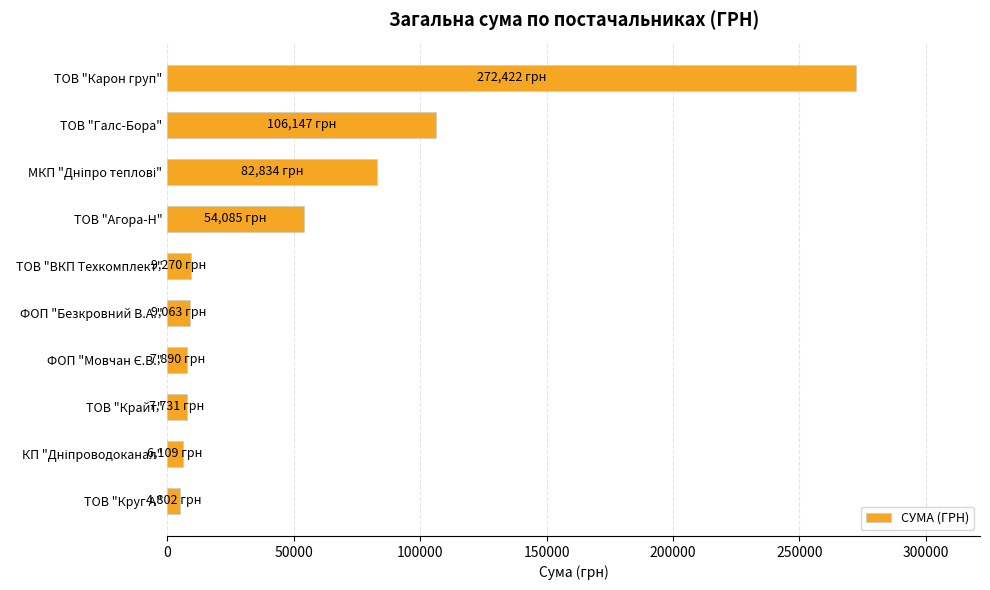

How many values are below 9270?

5